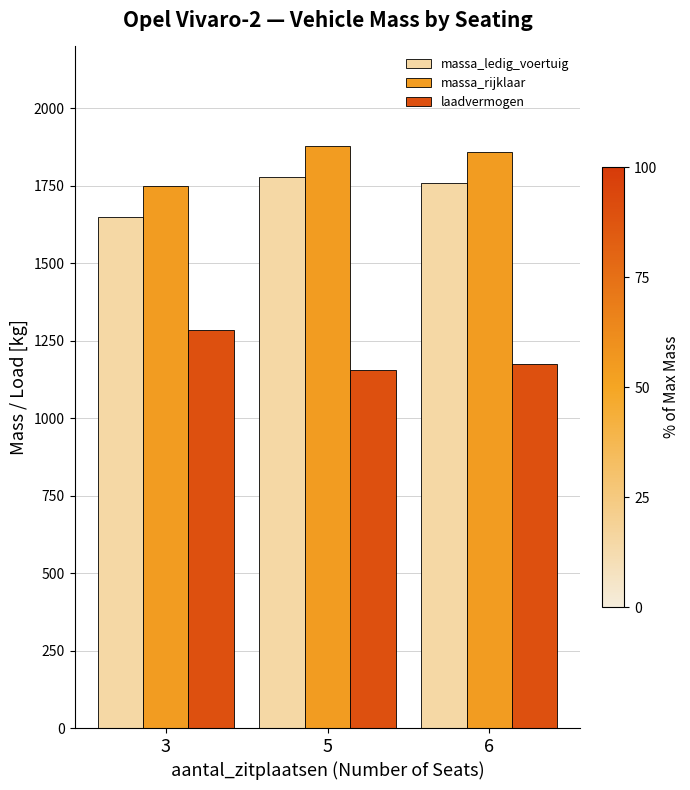

Reading left to right, list all the values displayed in this chart.

massa_ledig_voertuig: 3=1650	5=1780	6=1760
massa_rijklaar: 3=1750	5=1880	6=1860
laadvermogen: 3=1285	5=1155	6=1175